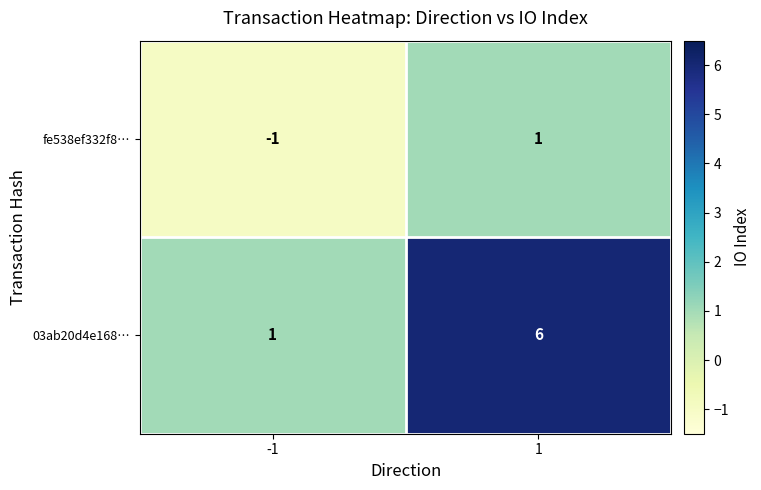

What is the highest value of the 03ab20d4e168… series?

6